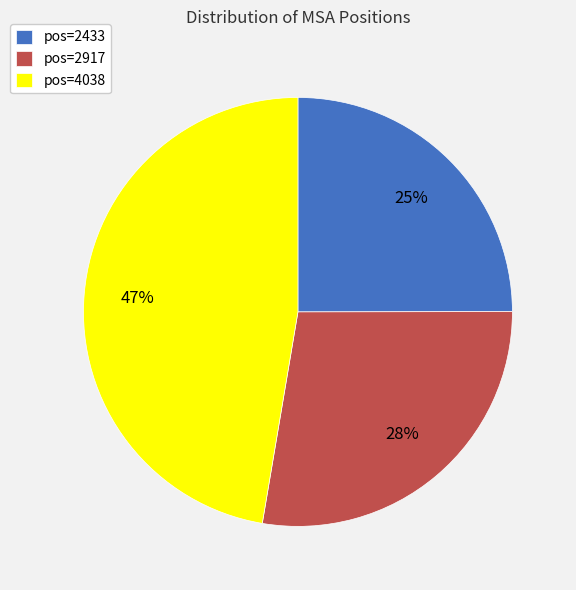

What is the smallest slice in the pie chart?

pos=2433